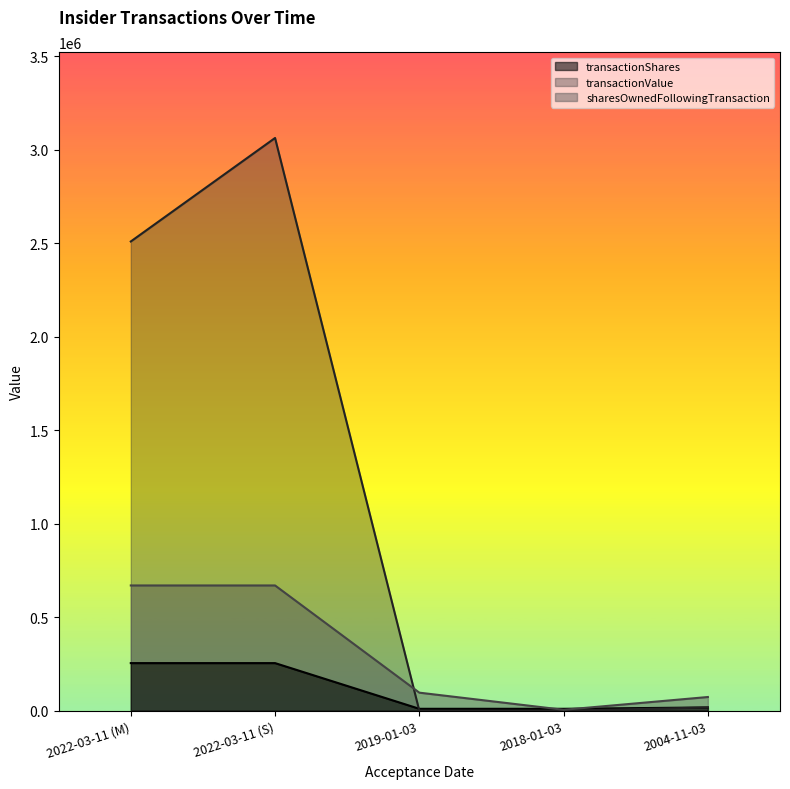

What is the label of the 5th point from the right?

2022-03-11 (M)